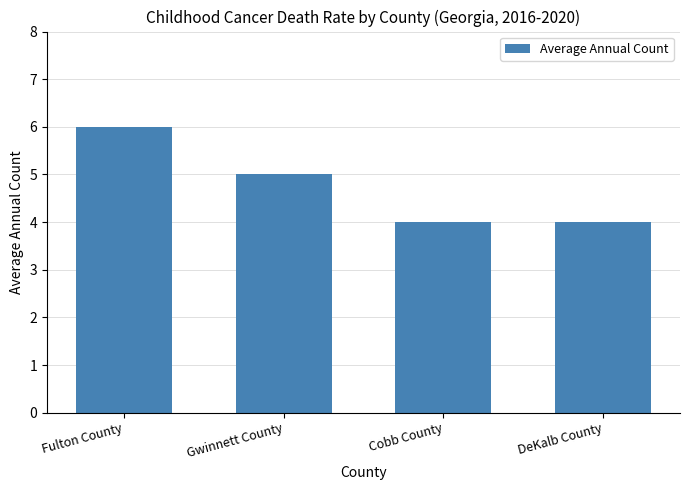

At which label does the data first exceed 5?

Fulton County